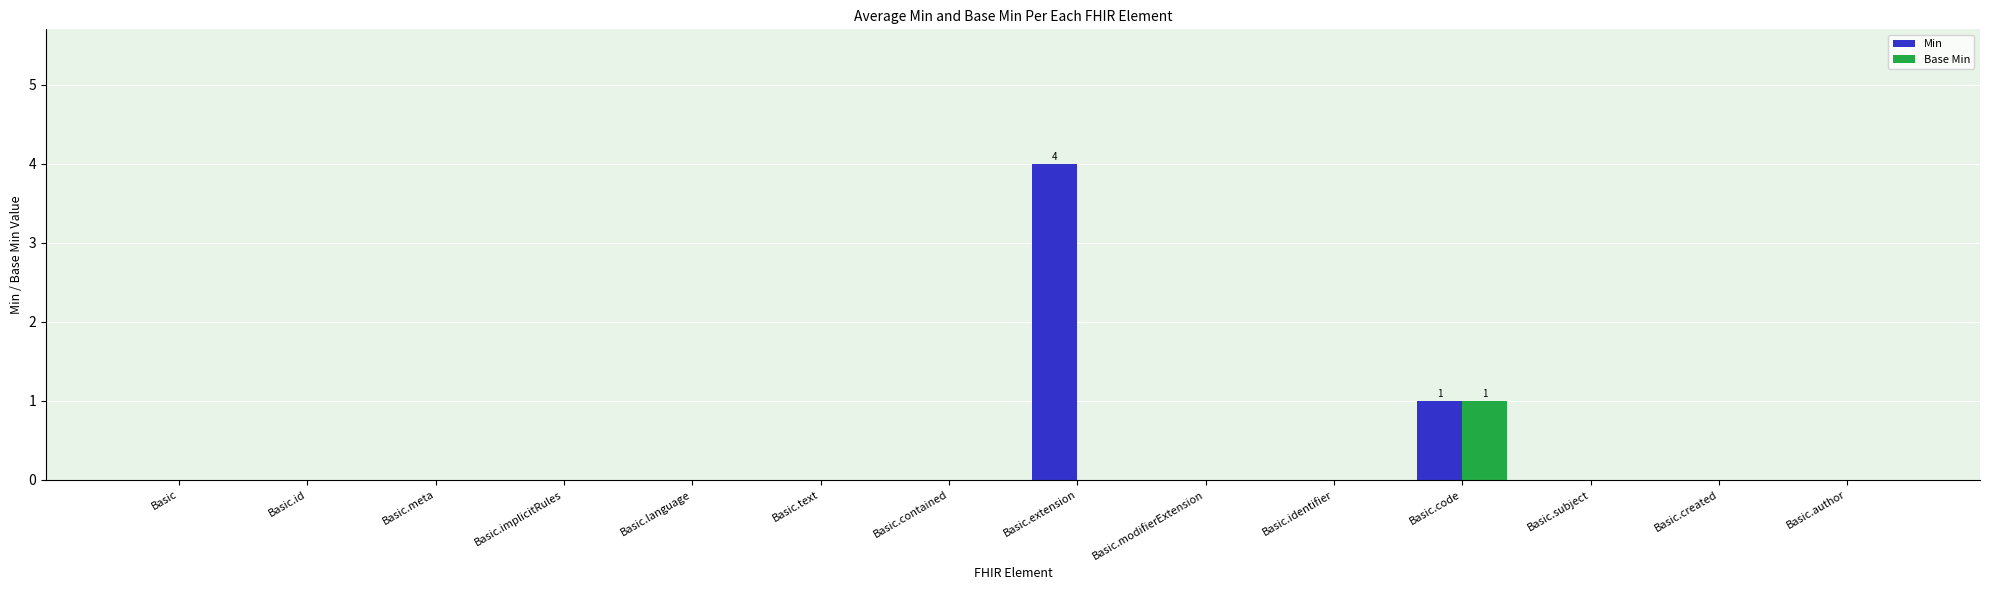

Where is Min nearest to the value 2?

Basic.code